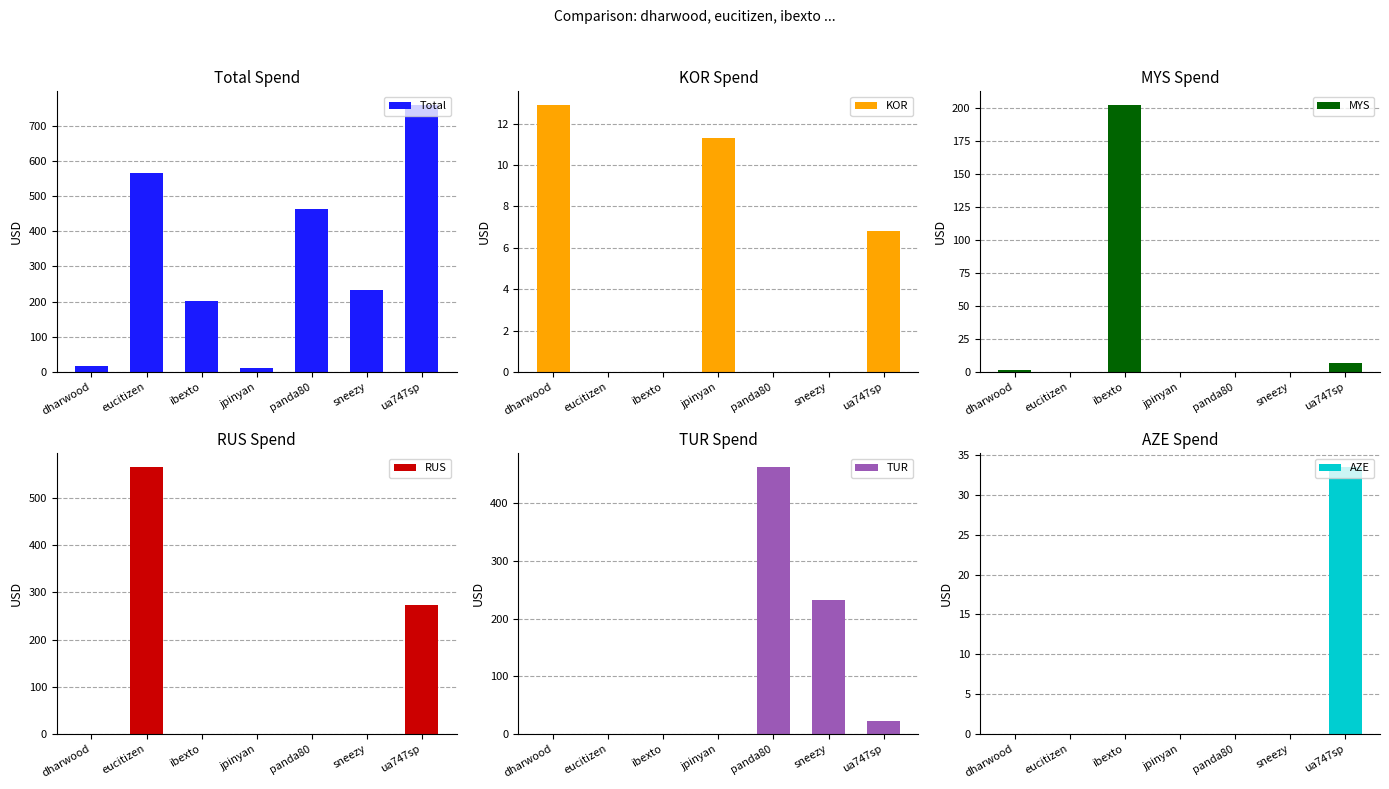

What are all the series names shown in the legend?

Total, KOR, MYS, RUS, TUR, AZE